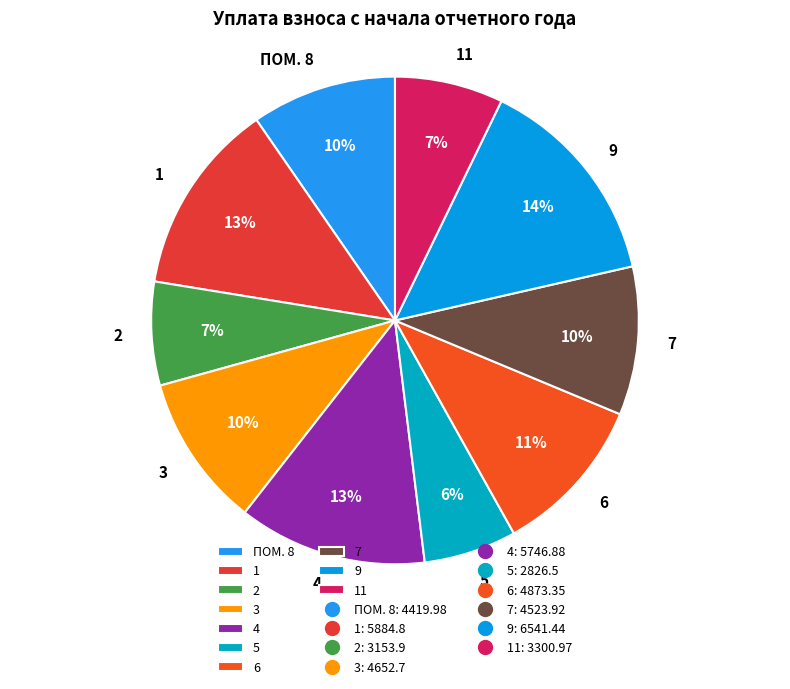

Count the number of slices in the pie.

10